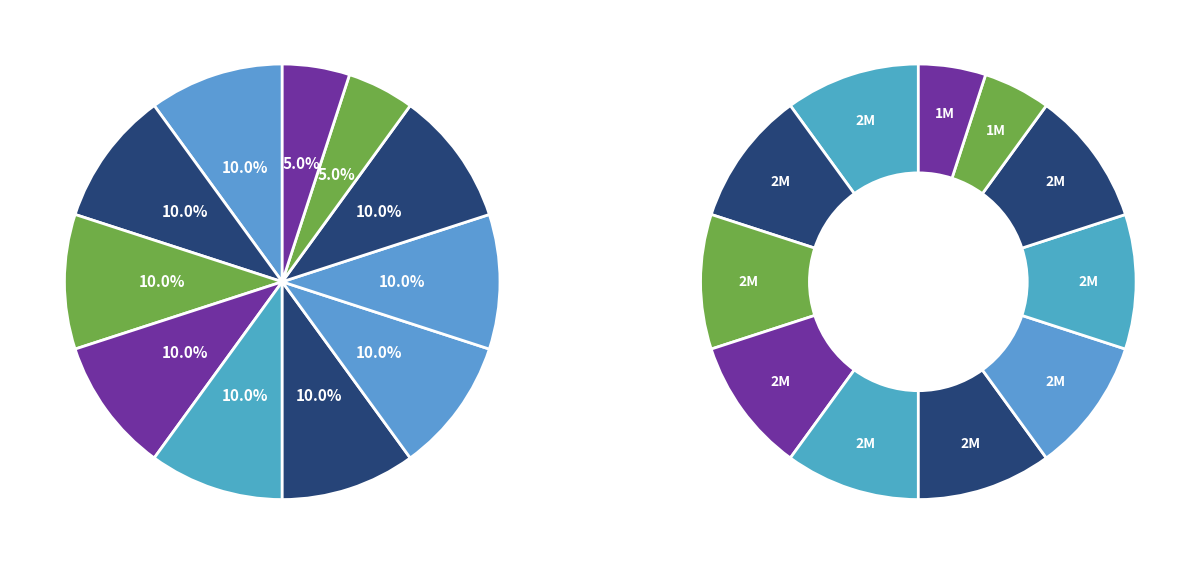

Count the number of slices in the pie.

11